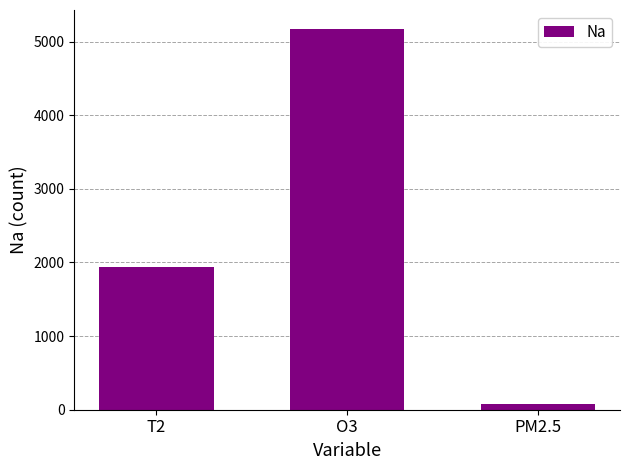

How many bars are there in total?

3